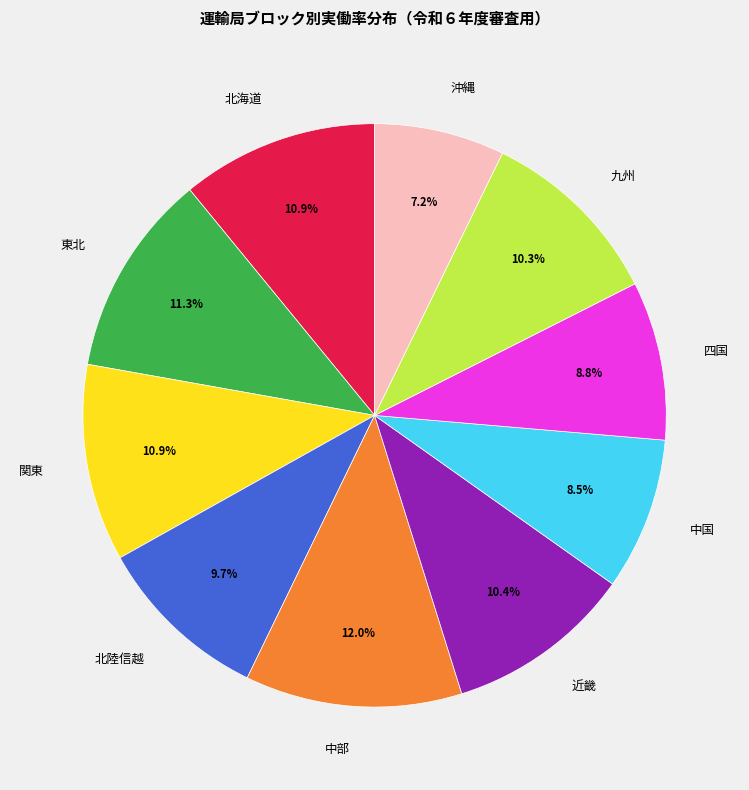

How many slices are in this pie chart?

10